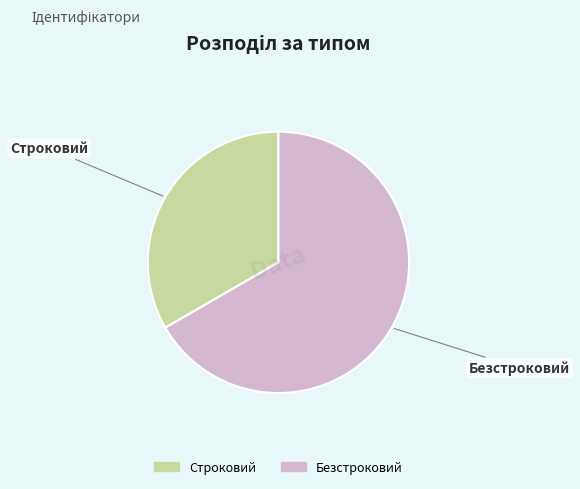

Rank the categories by value from lowest to highest.

Строковий, Безстроковий